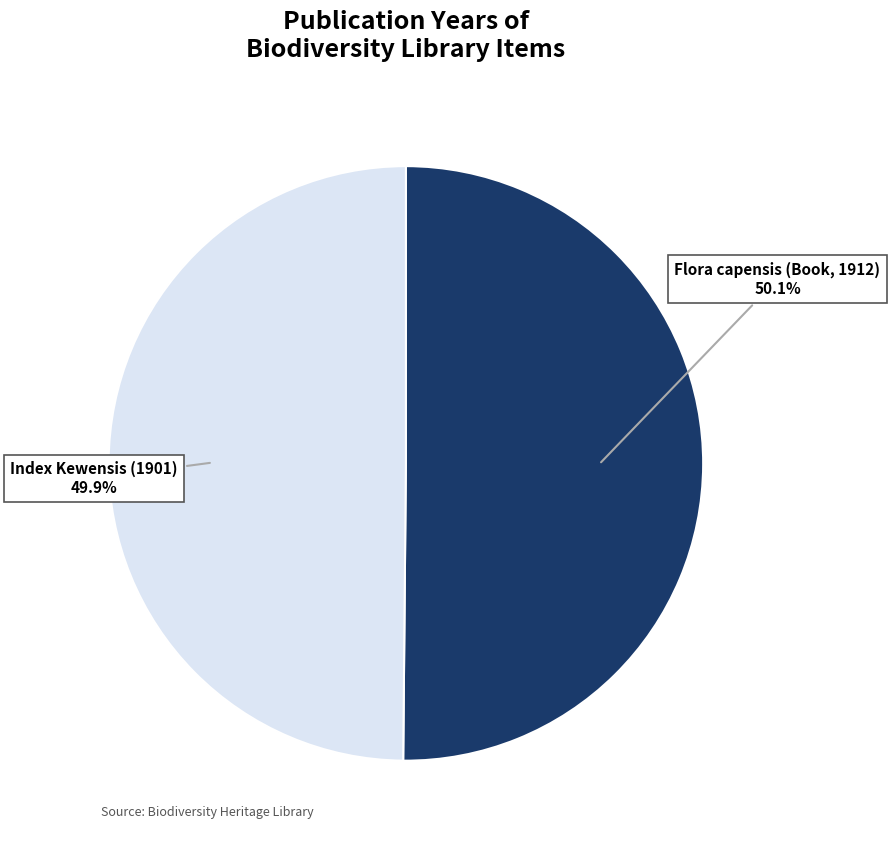

Is there a majority slice in this chart?

Yes